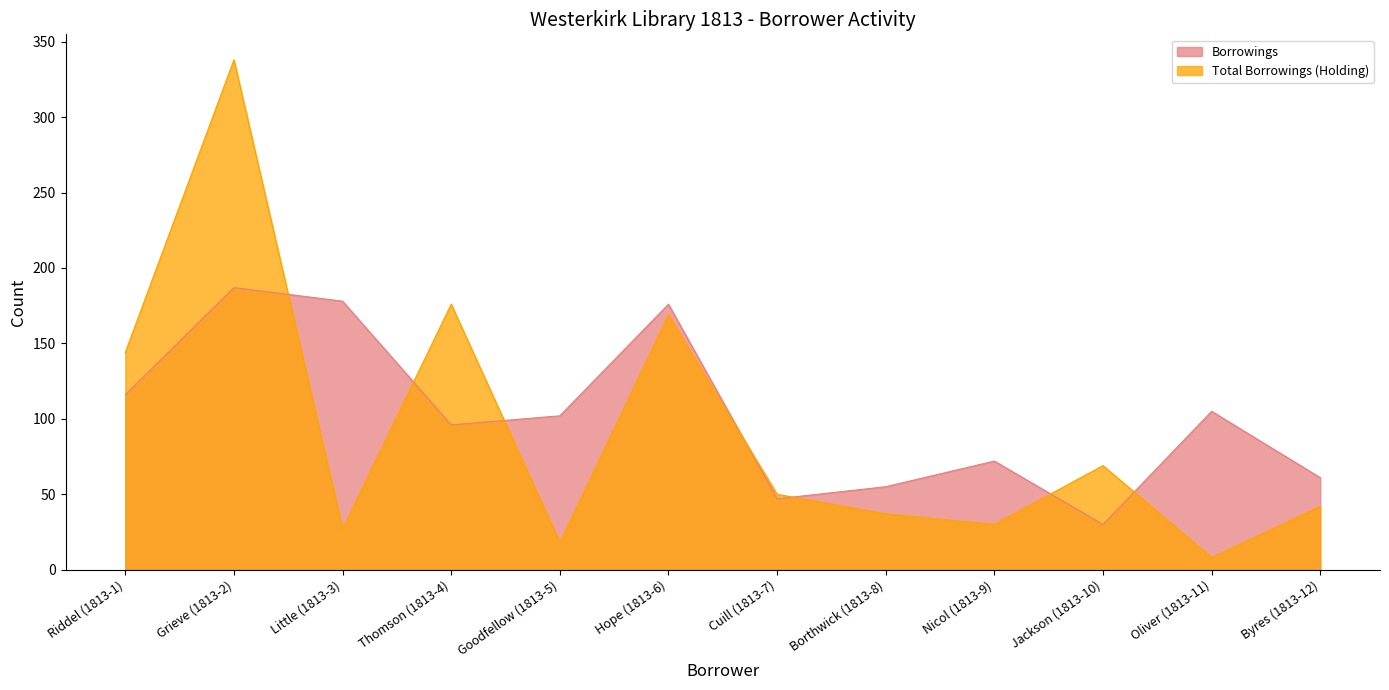

Which series has the widest spread of values?

Total Borrowings (Holding)